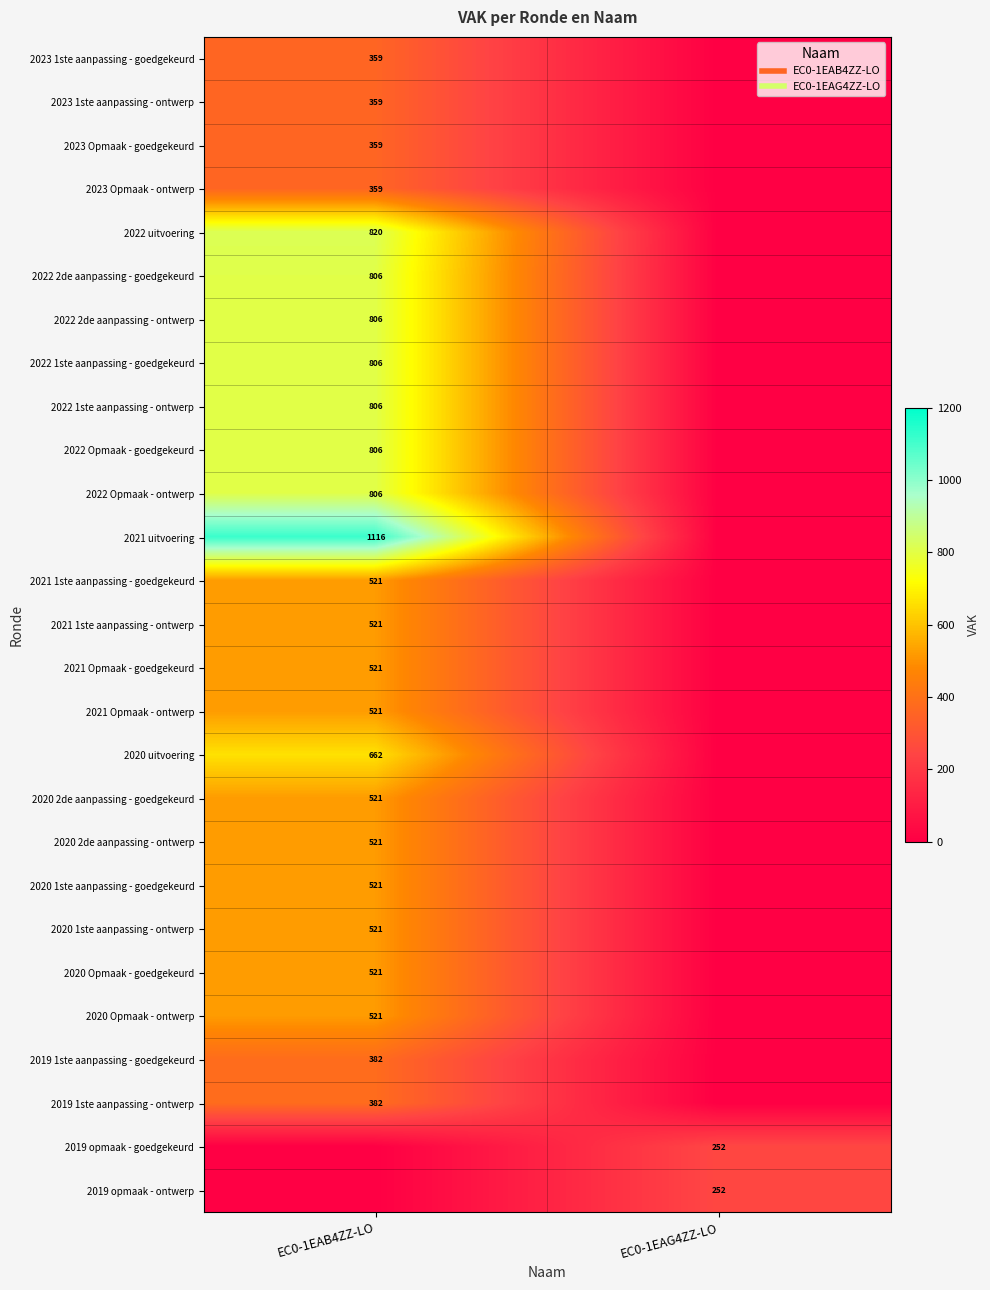

What is the sum of the 2021 1ste aanpassing - ontwerp values at EC0-1EAG4ZZ-LO and EC0-1EAB4ZZ-LO?

521